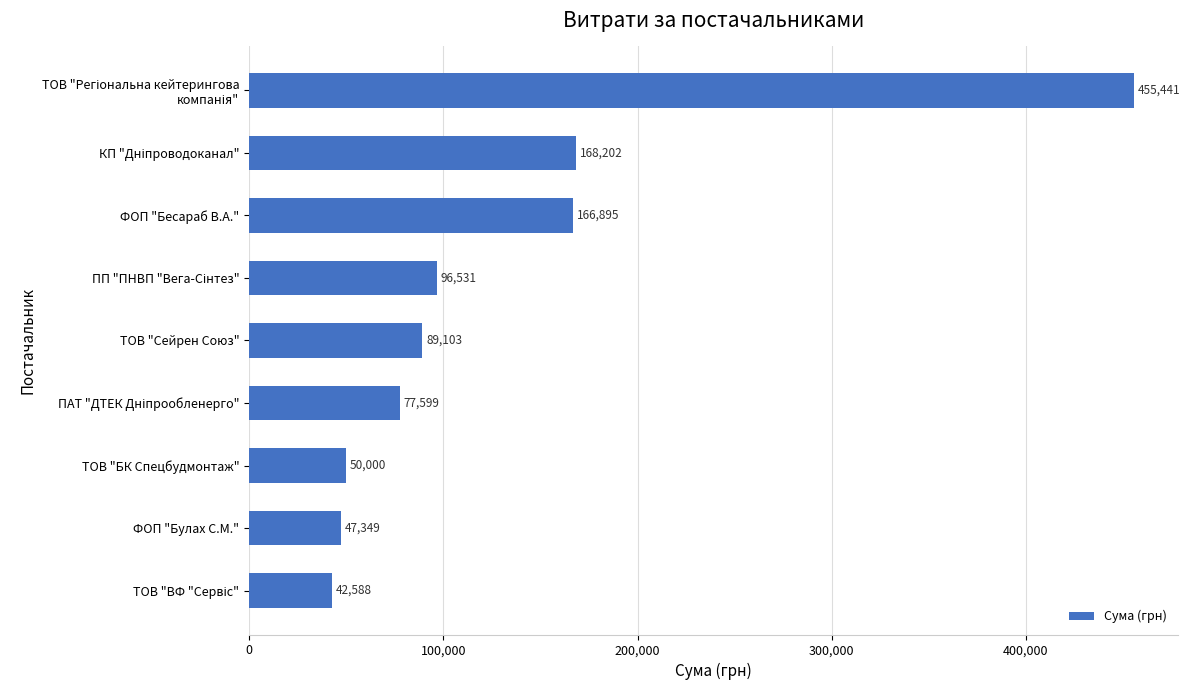

Is it true that the value at ФОП "Булах С.М." is 47349.0?

True